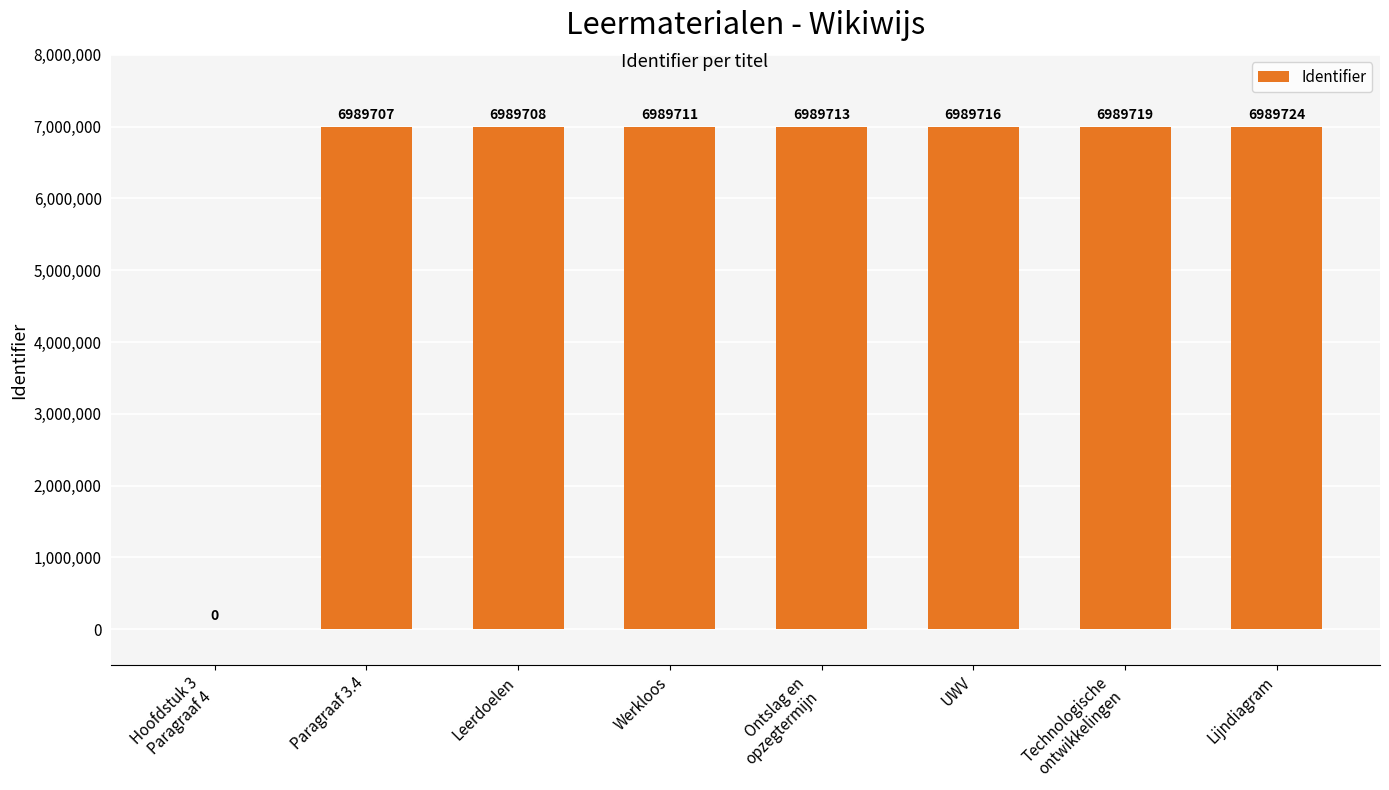

What is the greatest value displayed?

6989724